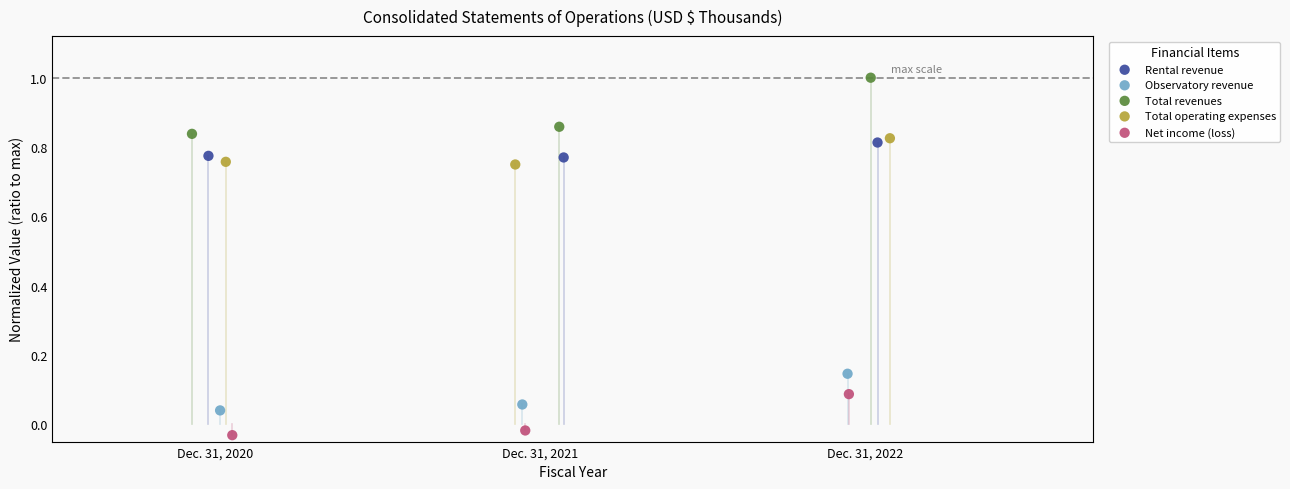

Which series reaches the minimum Y coordinate?

Net income (loss)